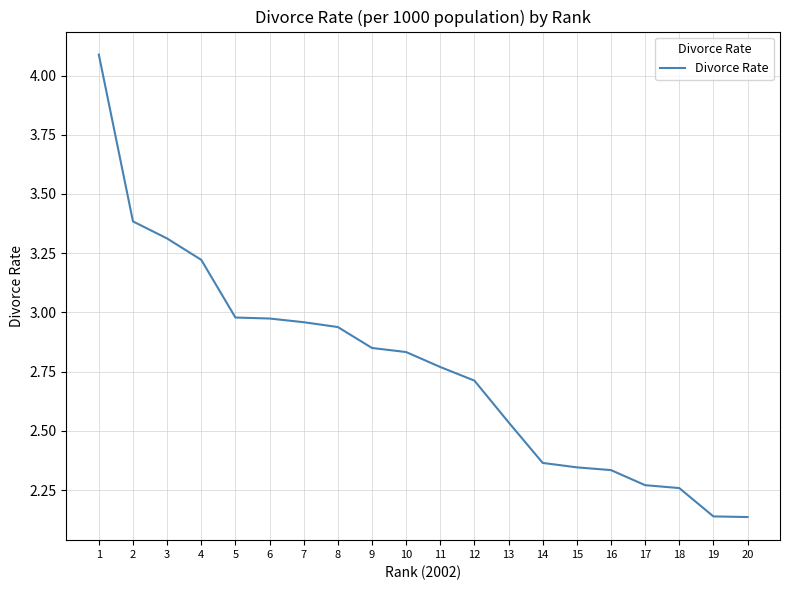

What is the difference between the values at 19 and 17?

0.1